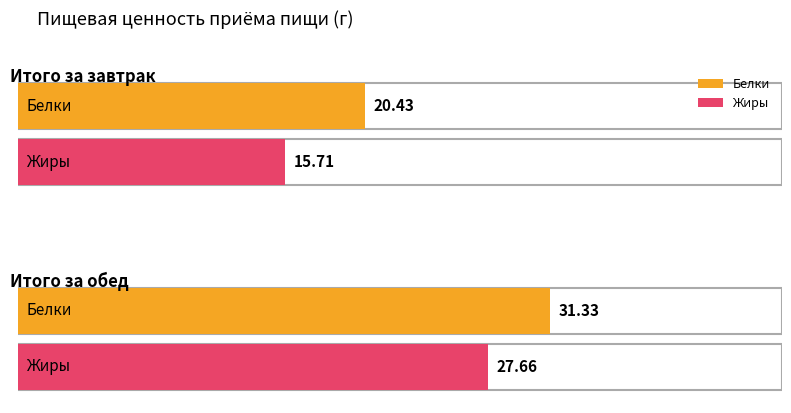

What is the difference between the highest and lowest values at Итого за завтрак?

4.7